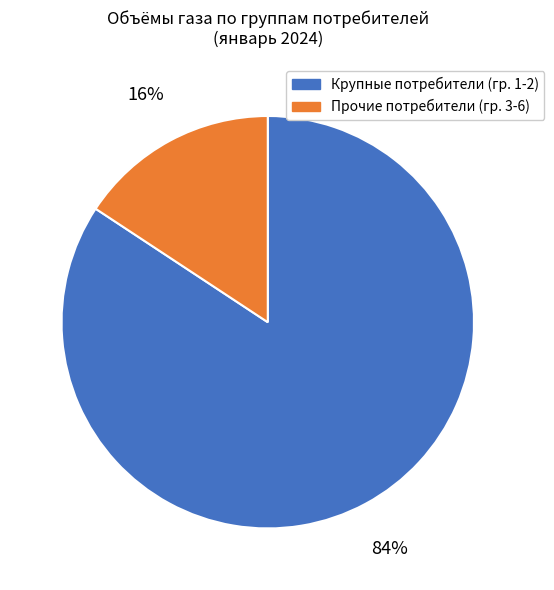

Does any single category account for the majority?

Yes